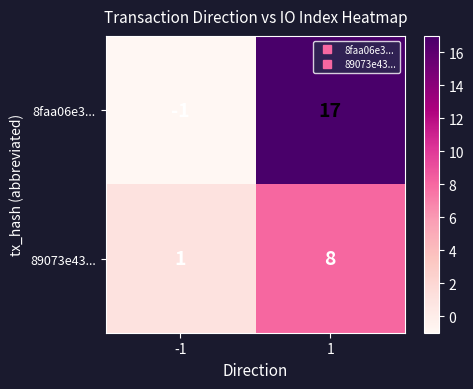

How many series are shown in this chart?

2